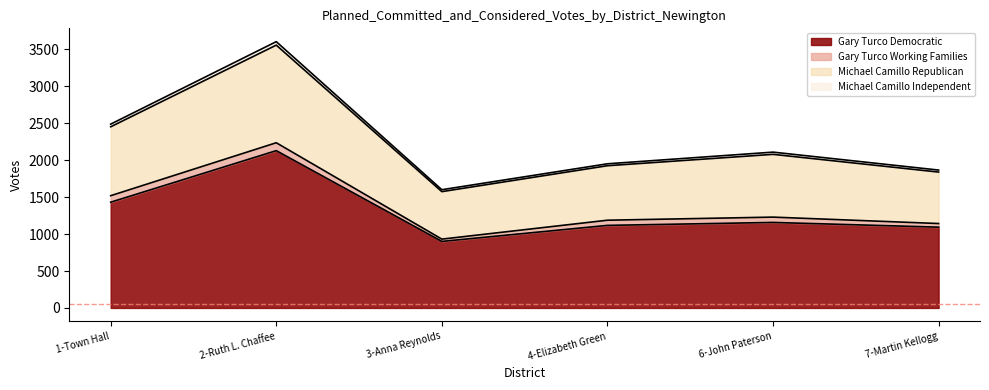

True or false: Michael Camillo Independent and Michael Camillo Republican cross at least once.

False